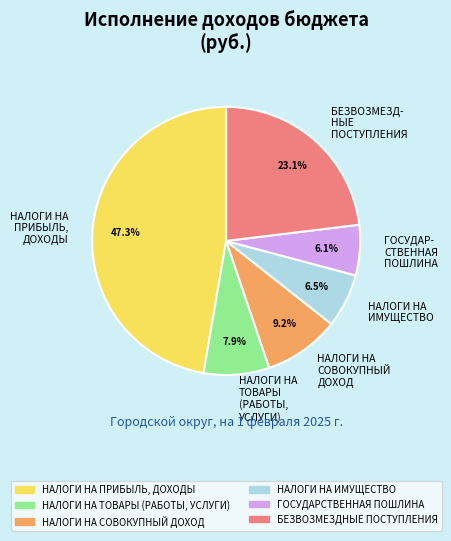

Count the number of slices in the pie.

6